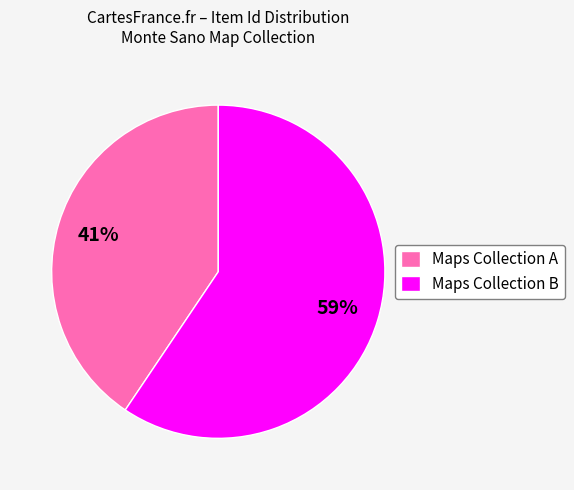

To the nearest percent, what is the average slice percentage?

50%